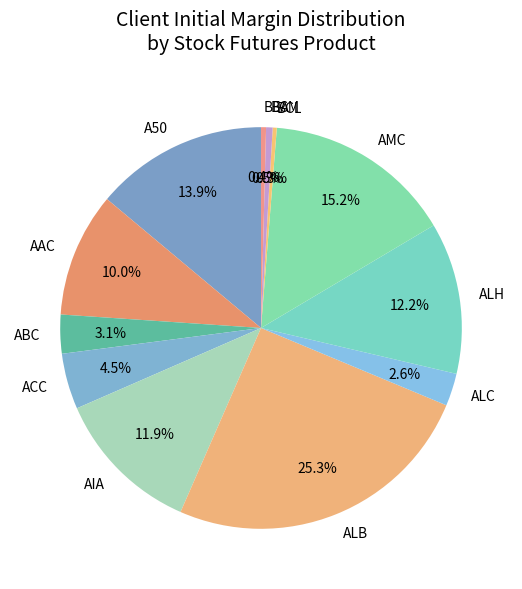

How many segments does this pie chart have?

12